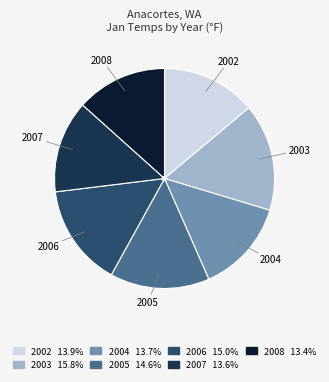

Approximately how many times larger is the value at 2004 compared to 2002?

1.0